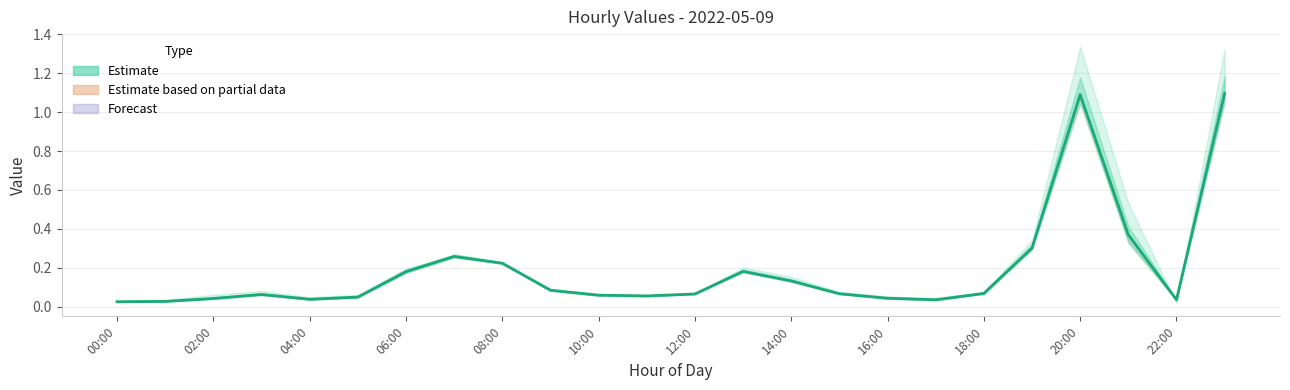

What is the sum of the values at 16:00 and 20:00?

1.1